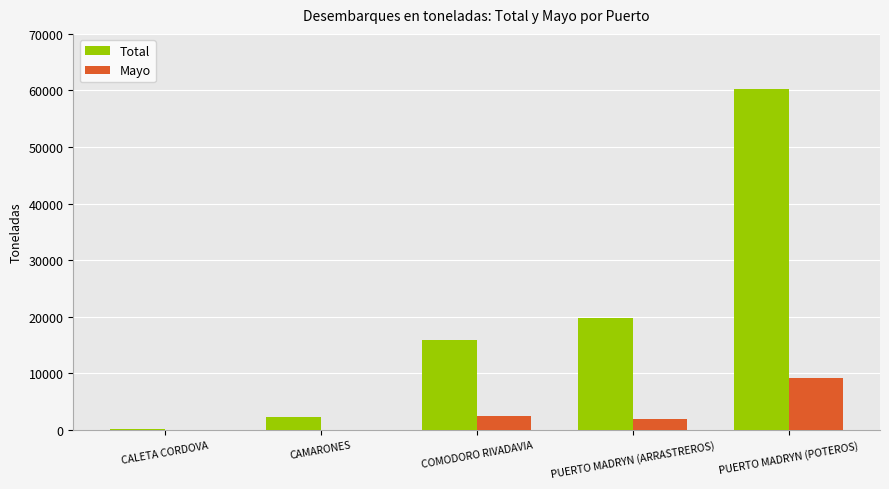

How many values in the Mayo series exceed 1895?

3